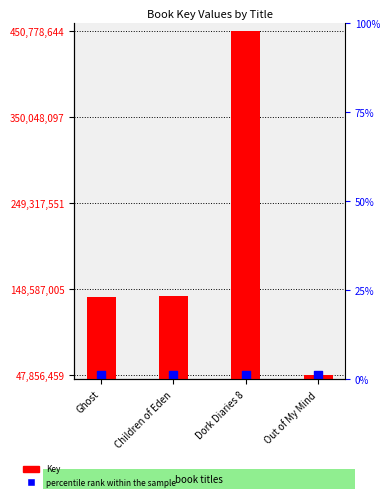

Which series has the largest Y range (max minus min)?

Key